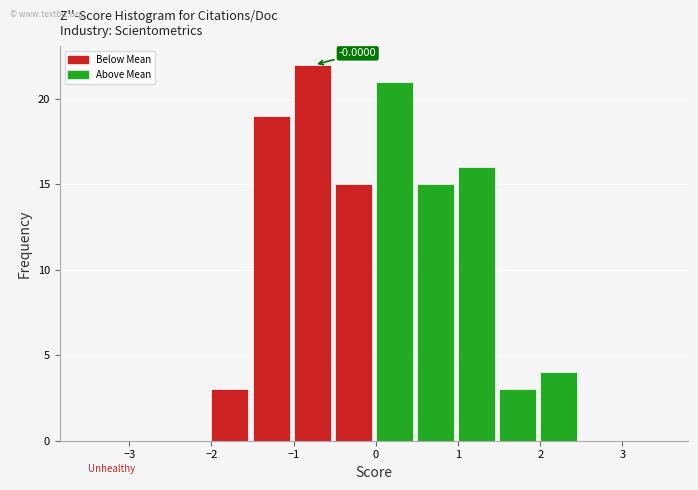

Over which range of the x-axis is the bar tallest?

-1.0 to -0.5